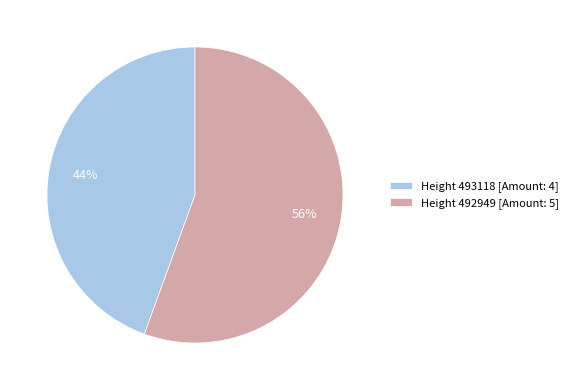

True or false: Height 492949 [Amount: 5] accounts for 56% of the total.

True